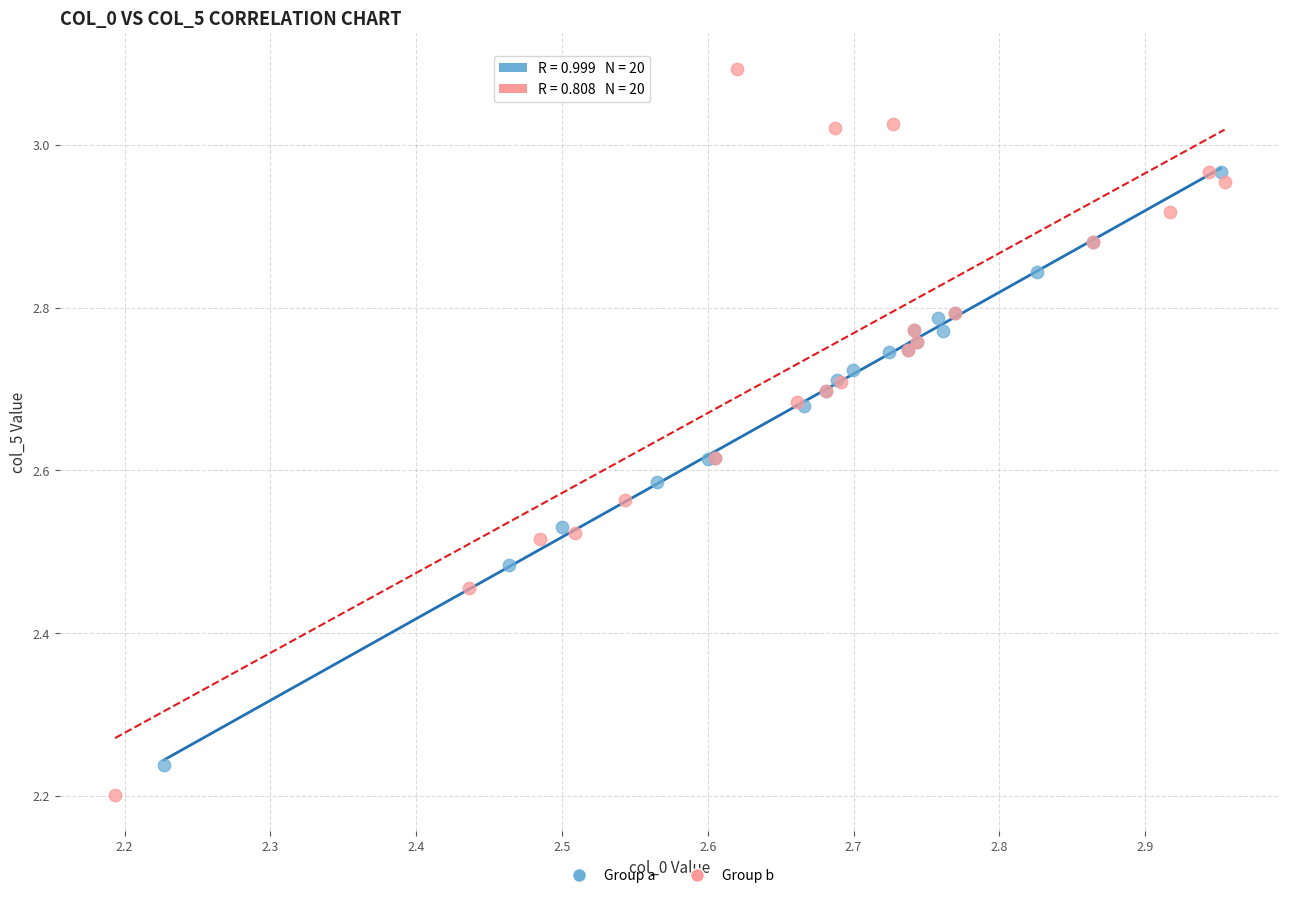

Which series has the largest Y range (max minus min)?

Group b